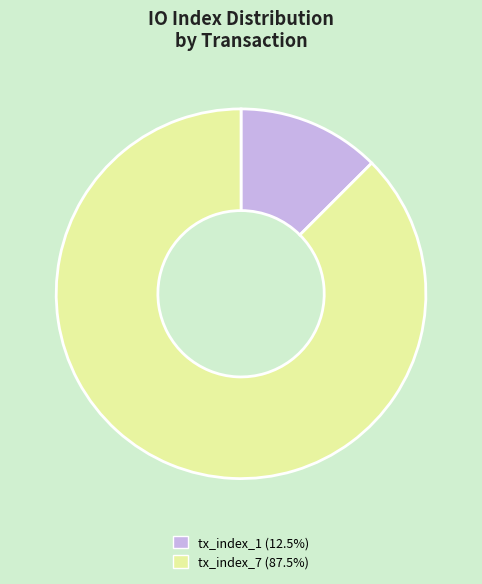

What is the largest slice in the pie chart?

tx_index_7